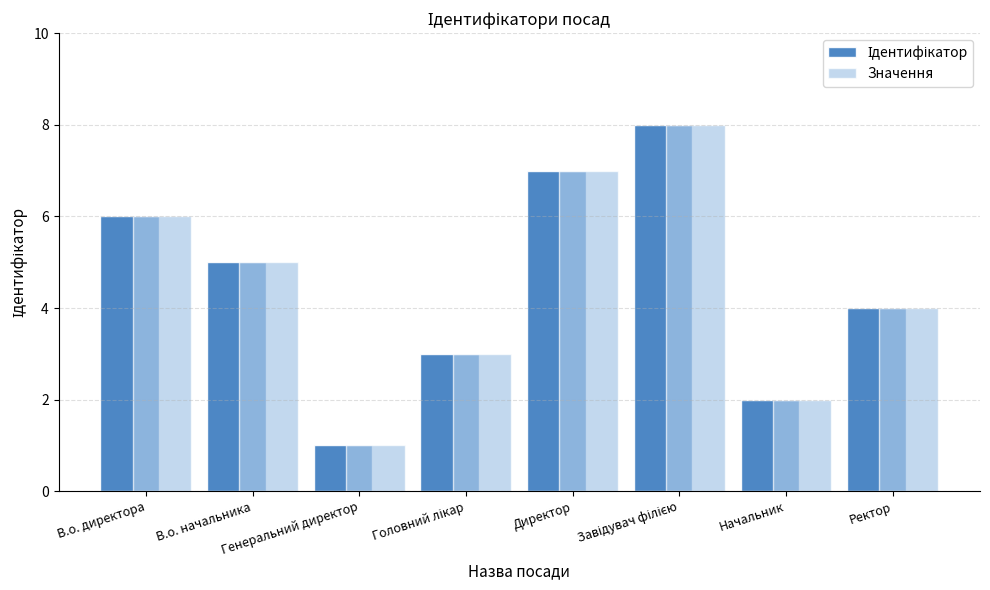

What is the difference between the maximum and minimum values in the Значення series?

7